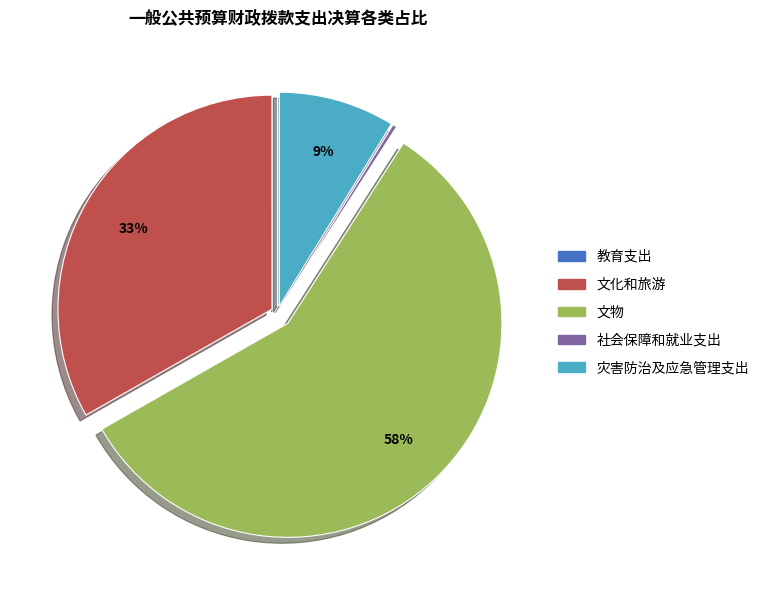

Which category has the biggest portion of the pie?

文物